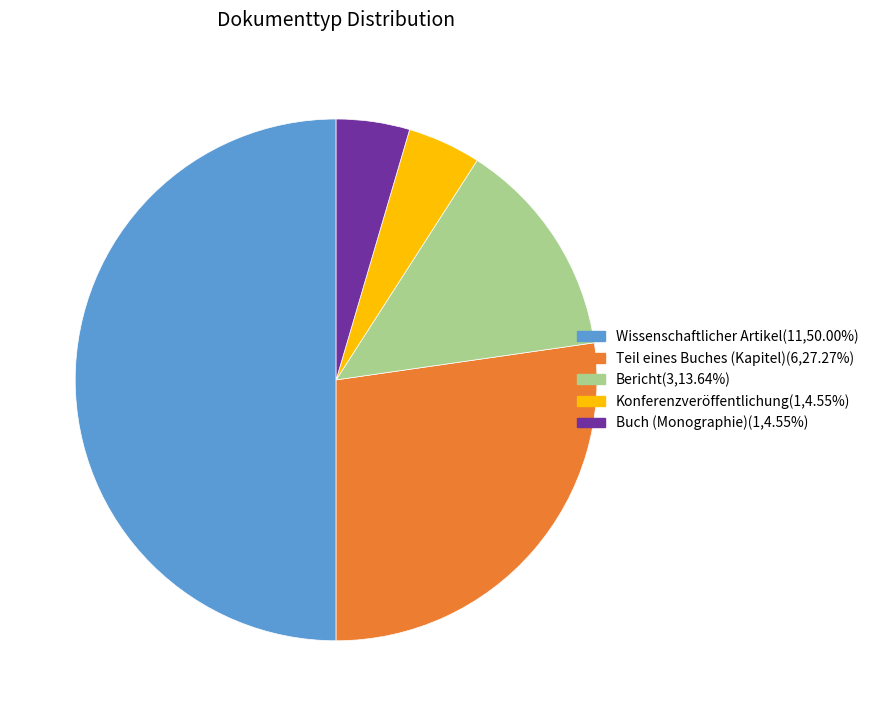

Does Teil eines Buches (Kapitel) account for over 50% of the chart?

No